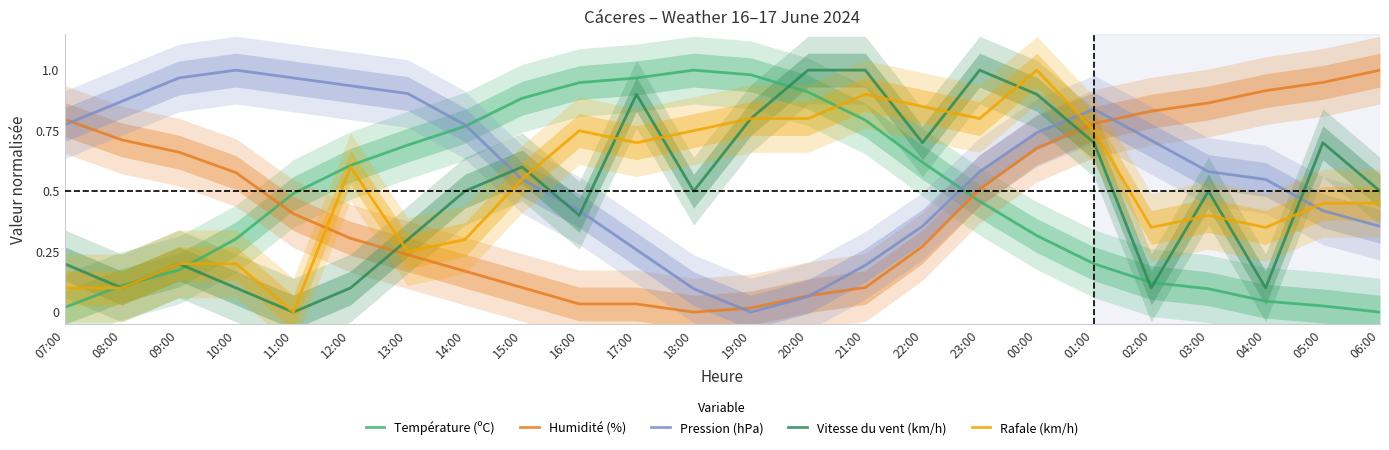

What is the sum of the Pression (hPa) values at 03:00 and 02:00?

1.3